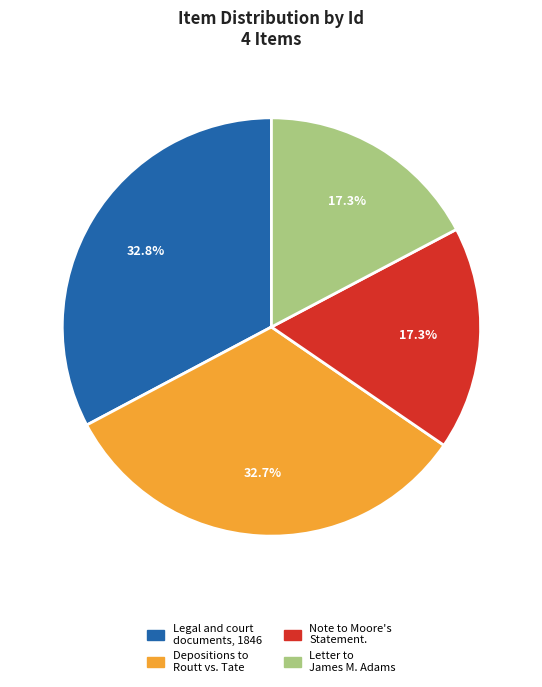

Does any single category account for the majority?

No